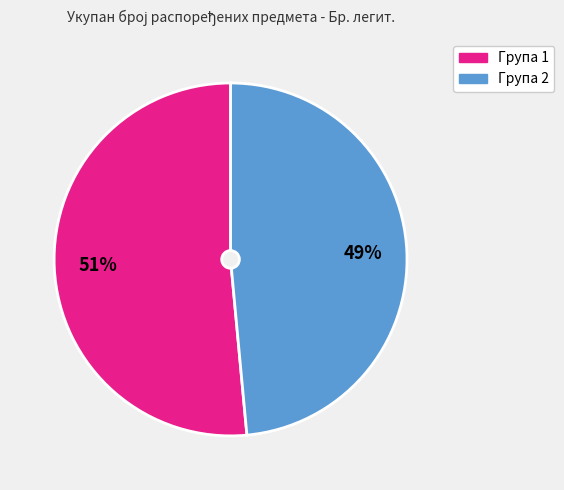

How many segments does this pie chart have?

2